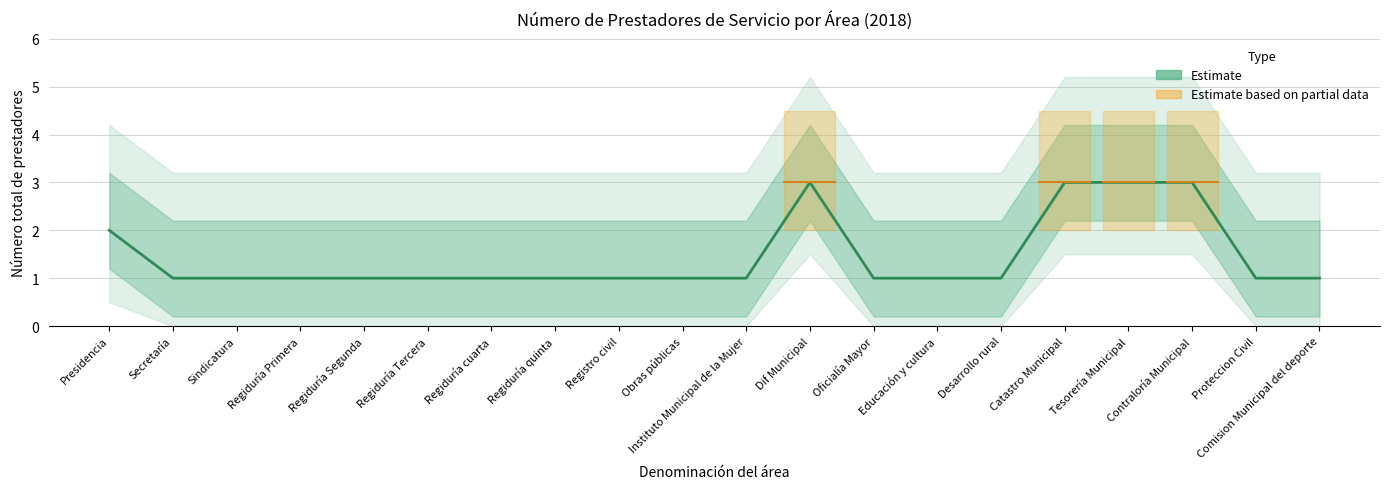

Reading right to left, what are all the values shown in this chart?

Comision Municipal del deporte=1	Proteccion Civil=1	Contraloría Municipal=3	Tesorería Municipal=3	Catastro Municipal=3	Desarrollo rural=1	Educación y cultura=1	Oficialía Mayor=1	Dif Municipal=3	Instituto Municipal de la Mujer=1	Obras públicas=1	Registro civil=1	Regiduría quinta=1	Regiduría cuarta=1	Regiduría Tercera=1	Regiduría Segunda=1	Regiduría Primera=1	Sindicatura=1	Secretaría=1	Presidencia=2